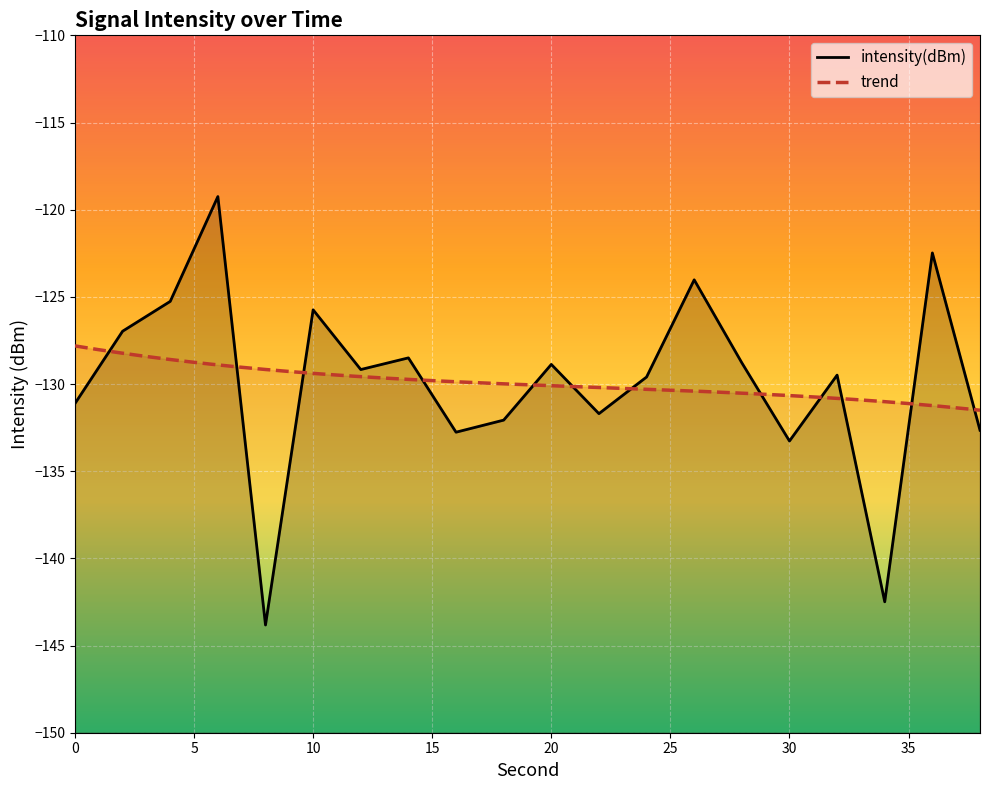

What is the value of the 11th point from the left?

-128.9